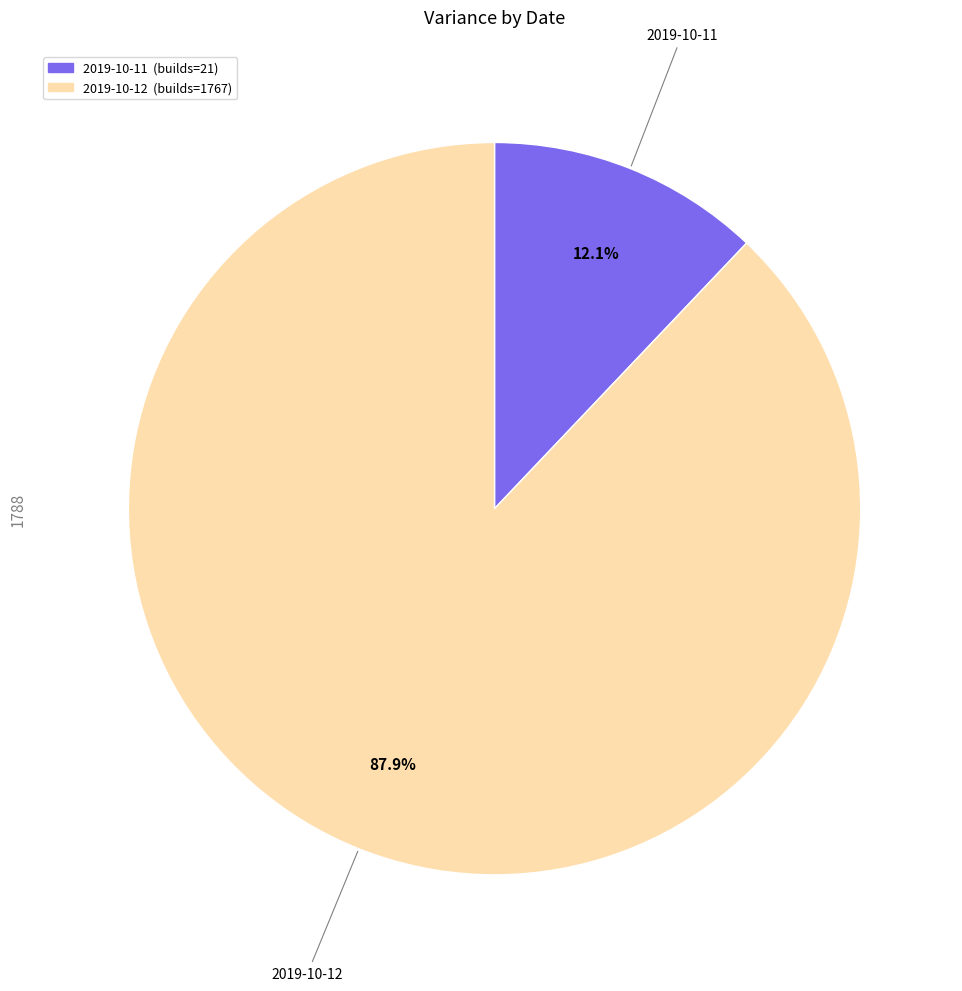

Rank the categories by value from lowest to highest.

2019-10-11, 2019-10-12